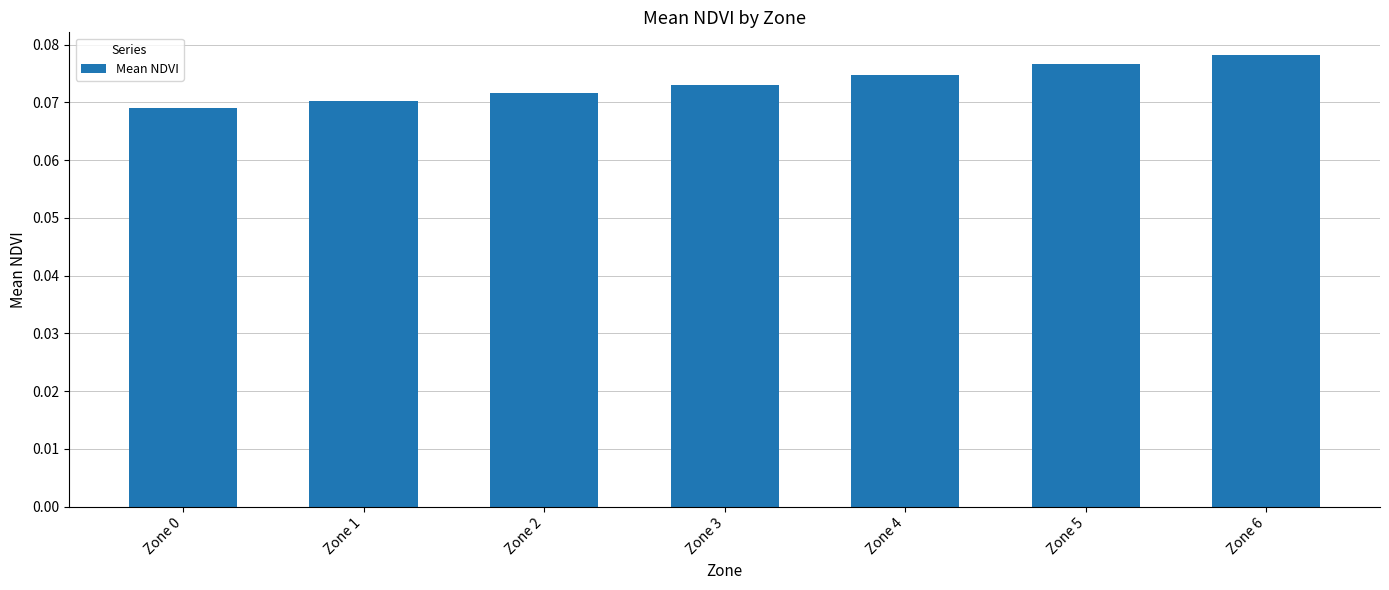

Which has a higher value, Zone 0 or Zone 6?

Zone 6